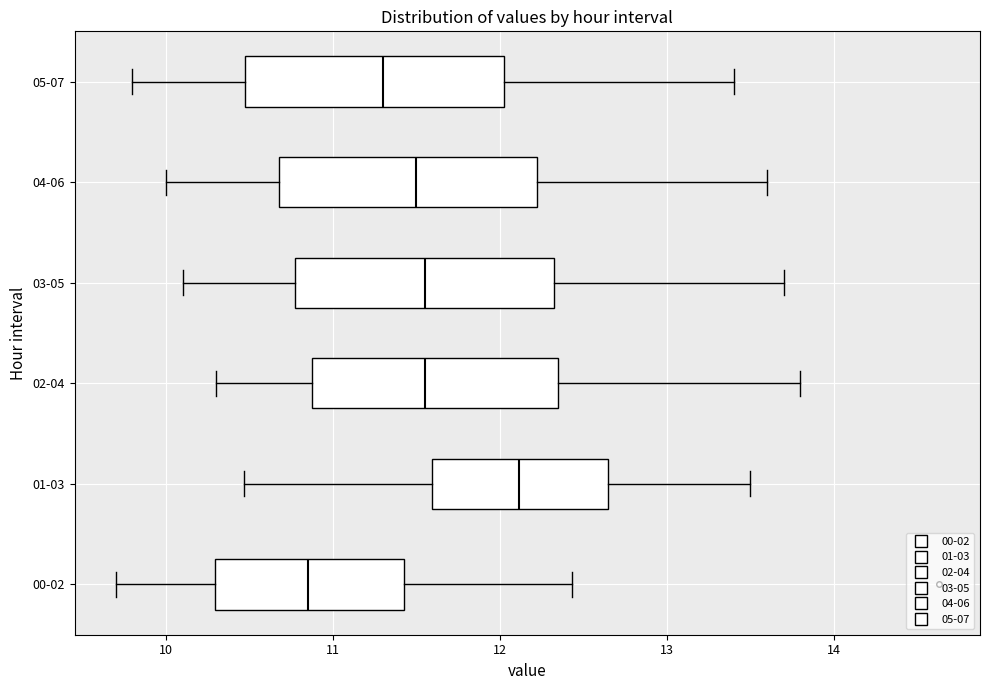

Reading bottom to top, transcribe this box plot: for each box, give where its median line is, the range the box spans, and where its two whiskers end, as read against the x-axis. The values are not printed on the chart, so give them approximately, as read against the axis.

00-02: median 10.9, box 10.3 to 11.4, whiskers 9.7 to 12.4
01-03: median 12.1, box 11.6 to 12.7, whiskers 10.5 to 13.5
02-04: median 11.6, box 10.9 to 12.4, whiskers 10.3 to 13.8
03-05: median 11.6, box 10.8 to 12.3, whiskers 10.1 to 13.7
04-06: median 11.5, box 10.7 to 12.2, whiskers 10.0 to 13.6
05-07: median 11.3, box 10.5 to 12.0, whiskers 9.8 to 13.4